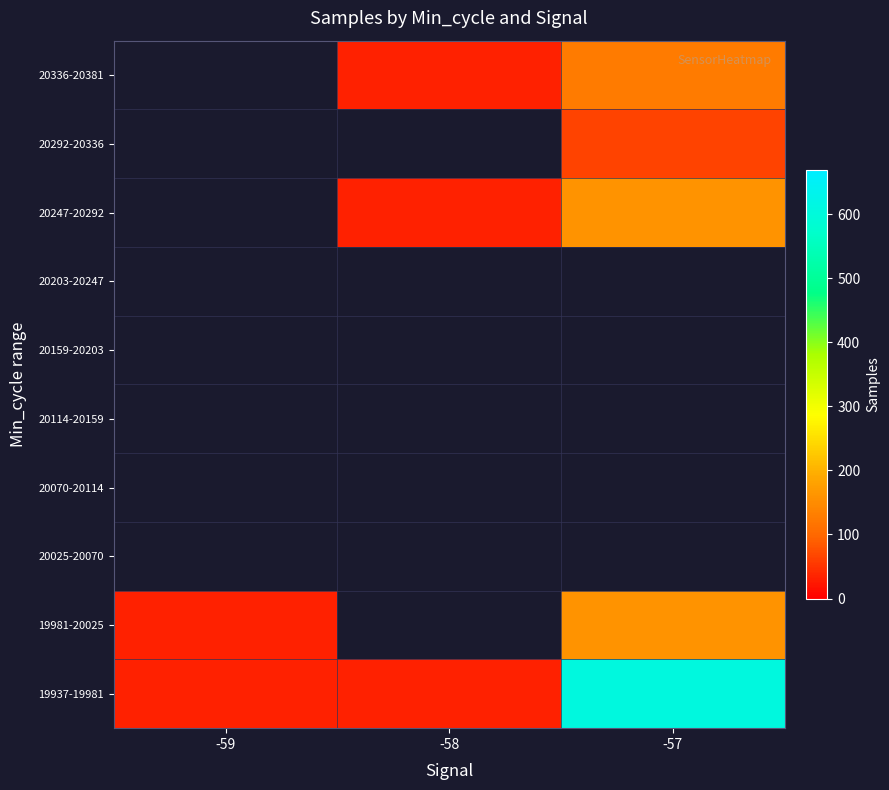

At which category does the chart reach its minimum across all series?

-59